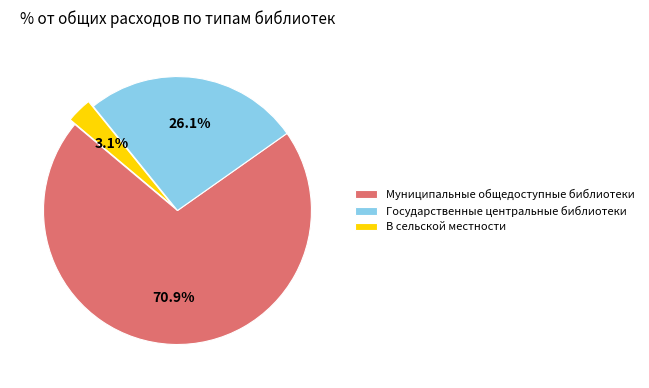

The В сельской местности slice represents 3% of the pie. True or false?

True